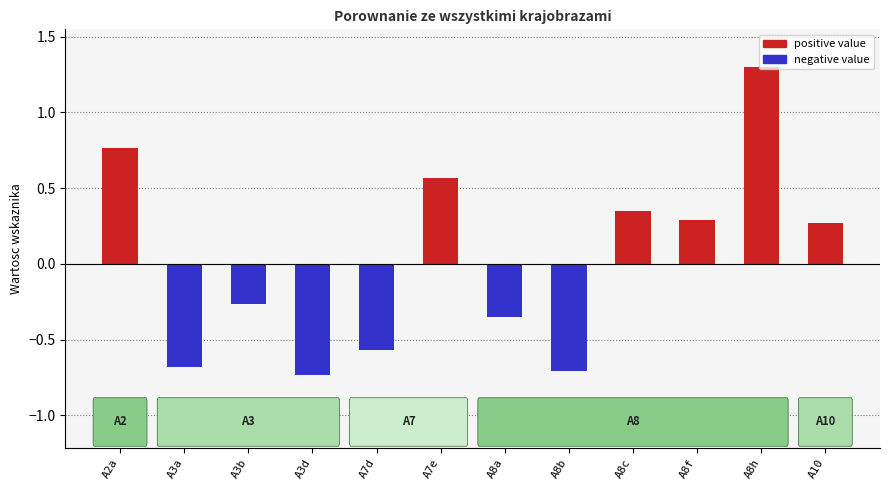

Reading right to left, list all the values displayed in this chart.

positive value: 0.3	1.3	0.3	0.4	0.0	0.0	0.6	0.0	0.0	0.0	0.0	0.8
negative value: 0.0	0.0	0.0	0.0	-0.7	-0.3	0.0	-0.6	-0.7	-0.3	-0.7	0.0